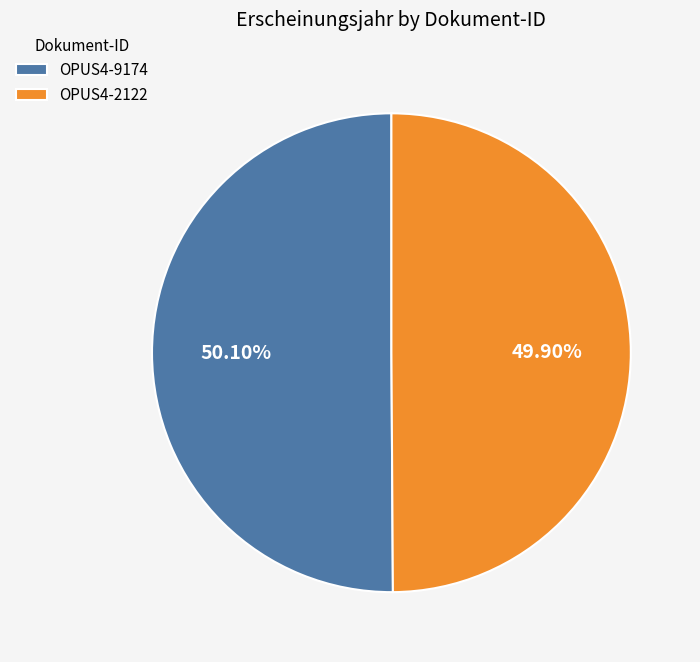

Approximately how many times larger is the value at OPUS4-9174 compared to OPUS4-2122?

1.0